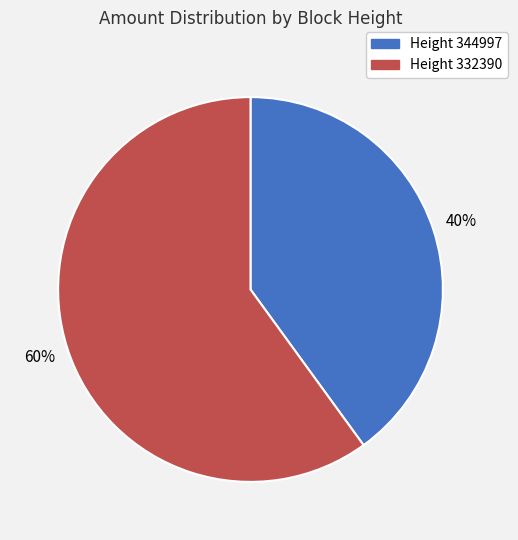

True or false: Height 344997 accounts for 40% of the total.

True